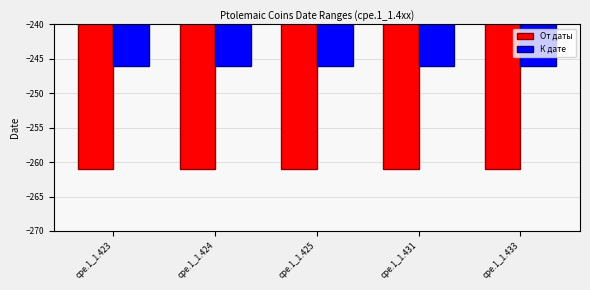

Rank the series by their average value, from highest to lowest.

К дате, От даты